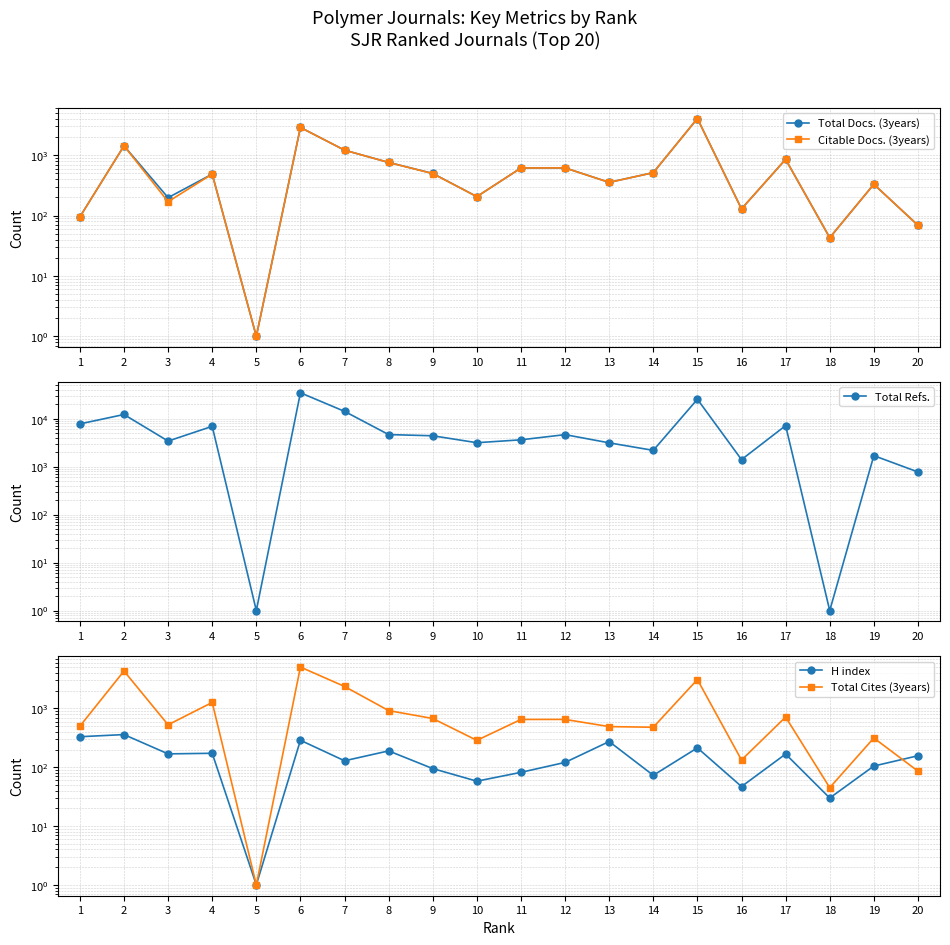

Between 17 and 18, which is larger?

17